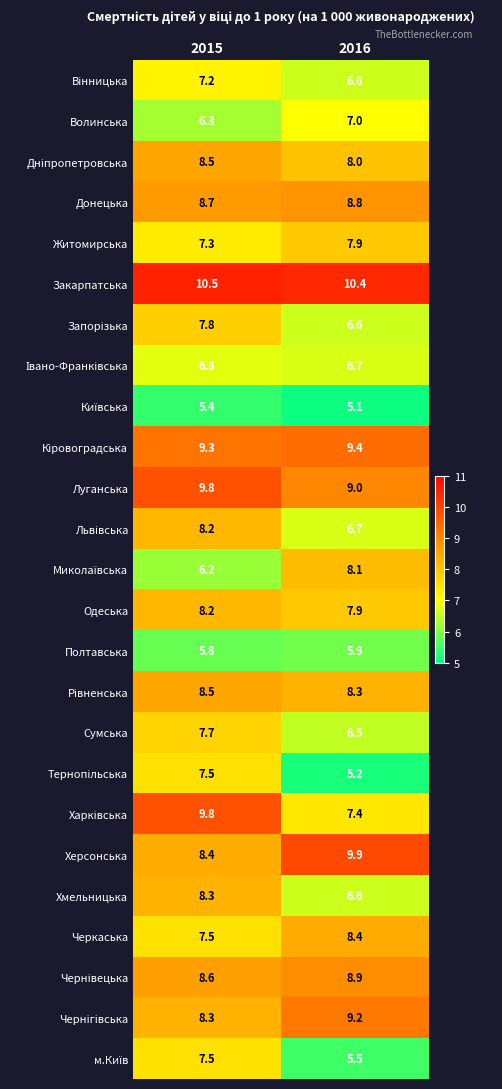

Which category has the lowest value across all series?

2016